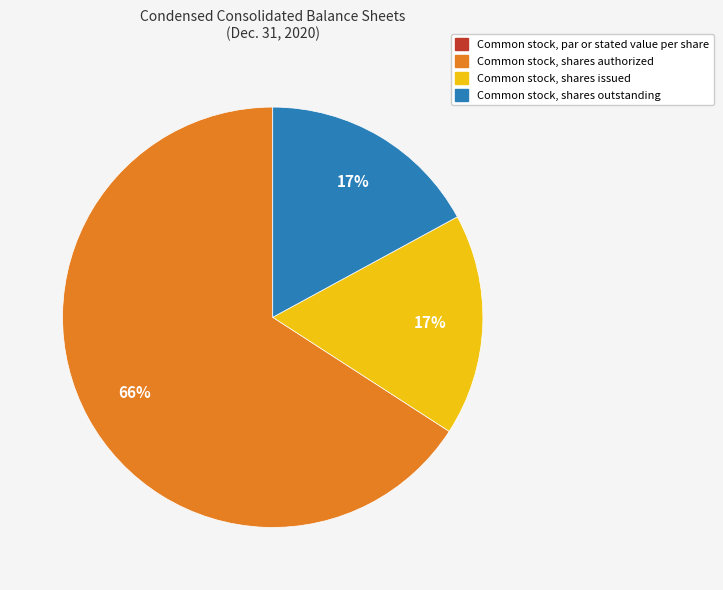

To the nearest percent, what is the average slice percentage?

25%